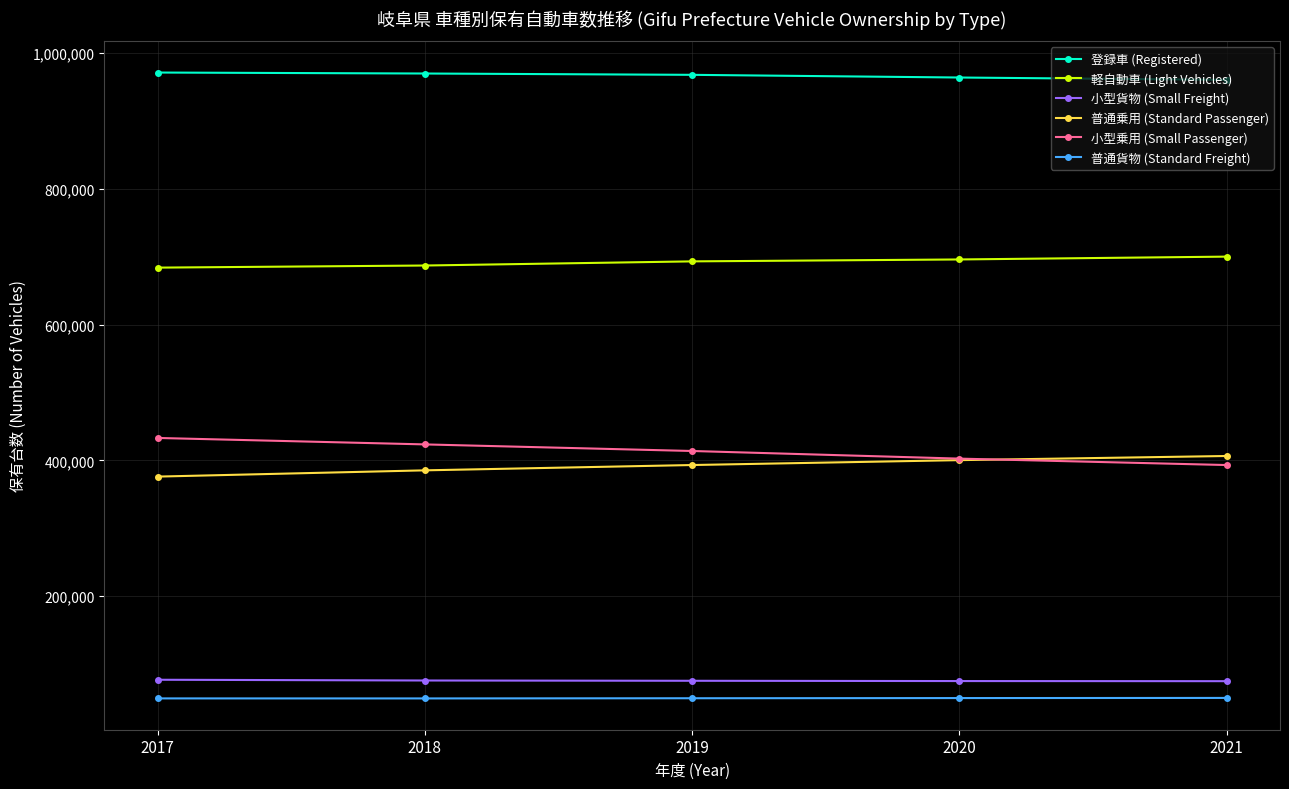

True or false: 小型貨物 (Small Freight) and 普通貨物 (Standard Freight) cross at least once.

False